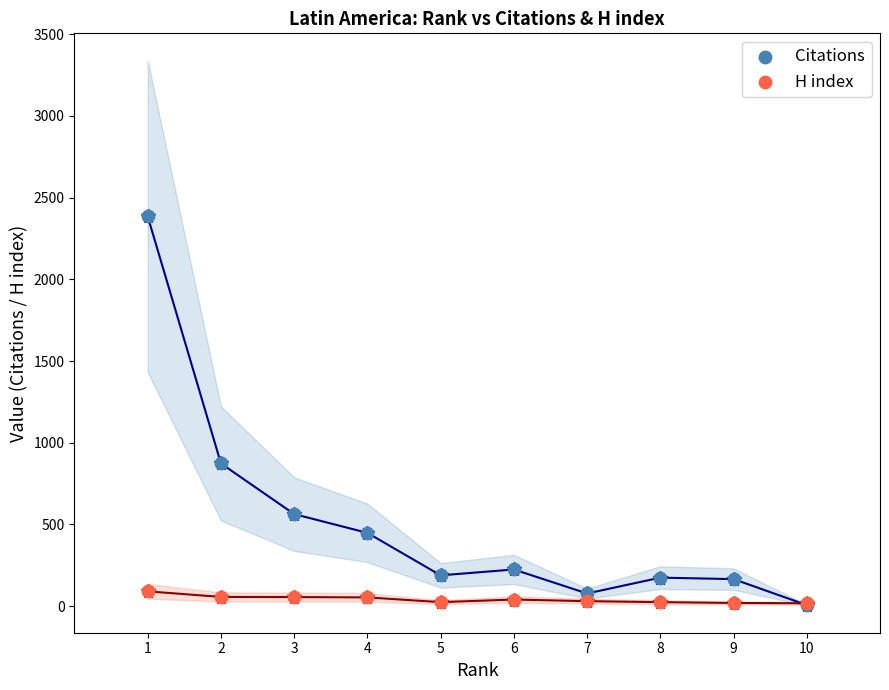

Across all series, what Y value is closest to 1195?

873